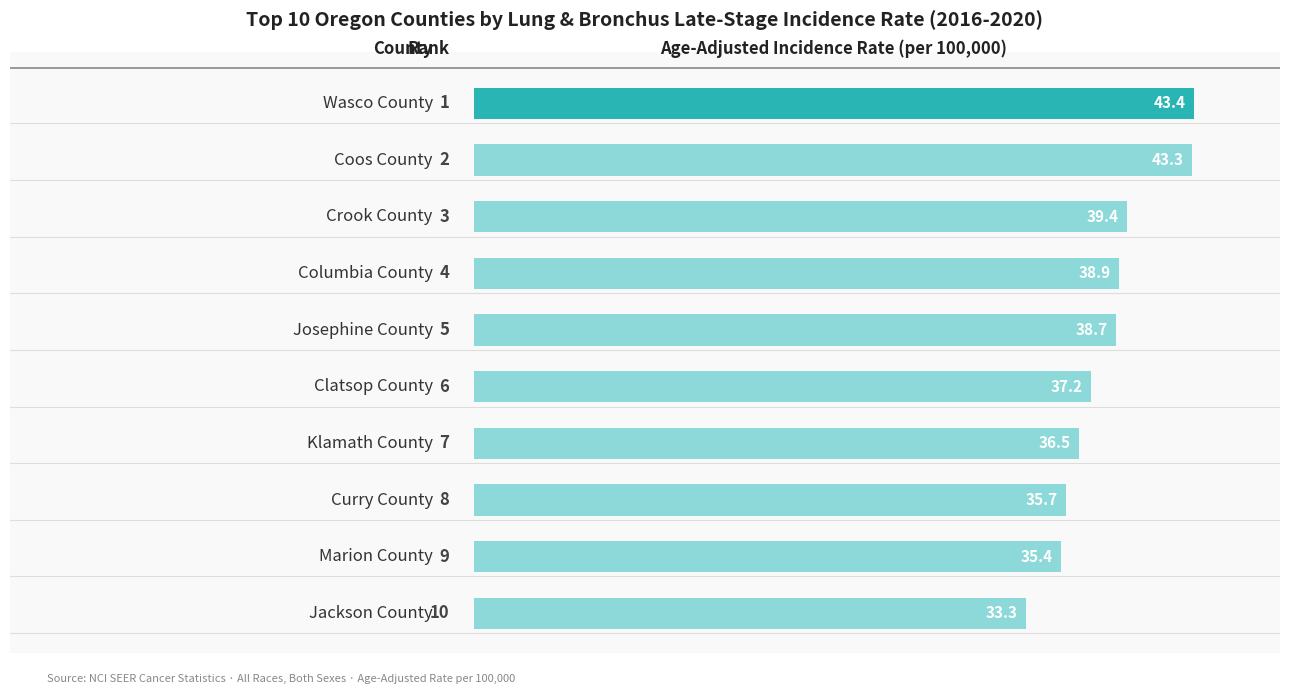

What is the greatest value displayed?

43.4